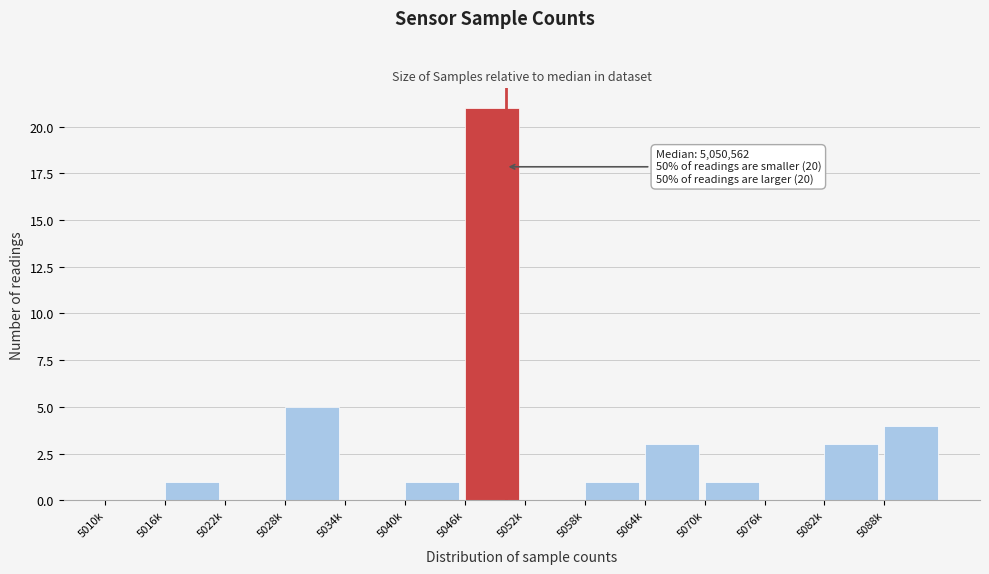

Reading right to left, transcribe all the data shown in this chart.

5088k=4	5082k=3	5076k=0	5070k=1	5064k=3	5058k=1	5052k=0	5046k=21	5040k=1	5034k=0	5028k=5	5022k=0	5016k=1	5010k=0